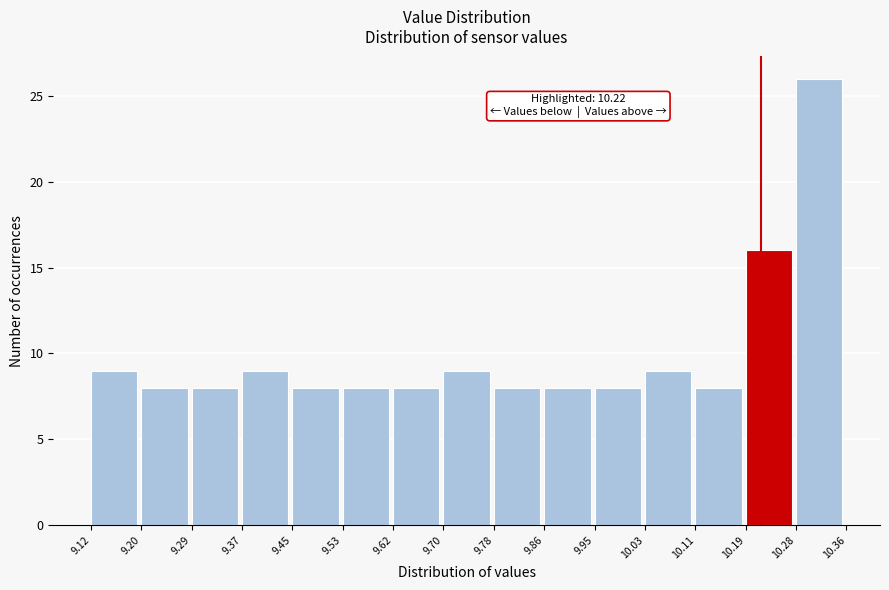

Which range on the x-axis has the tallest bar?

10.28 to 10.36